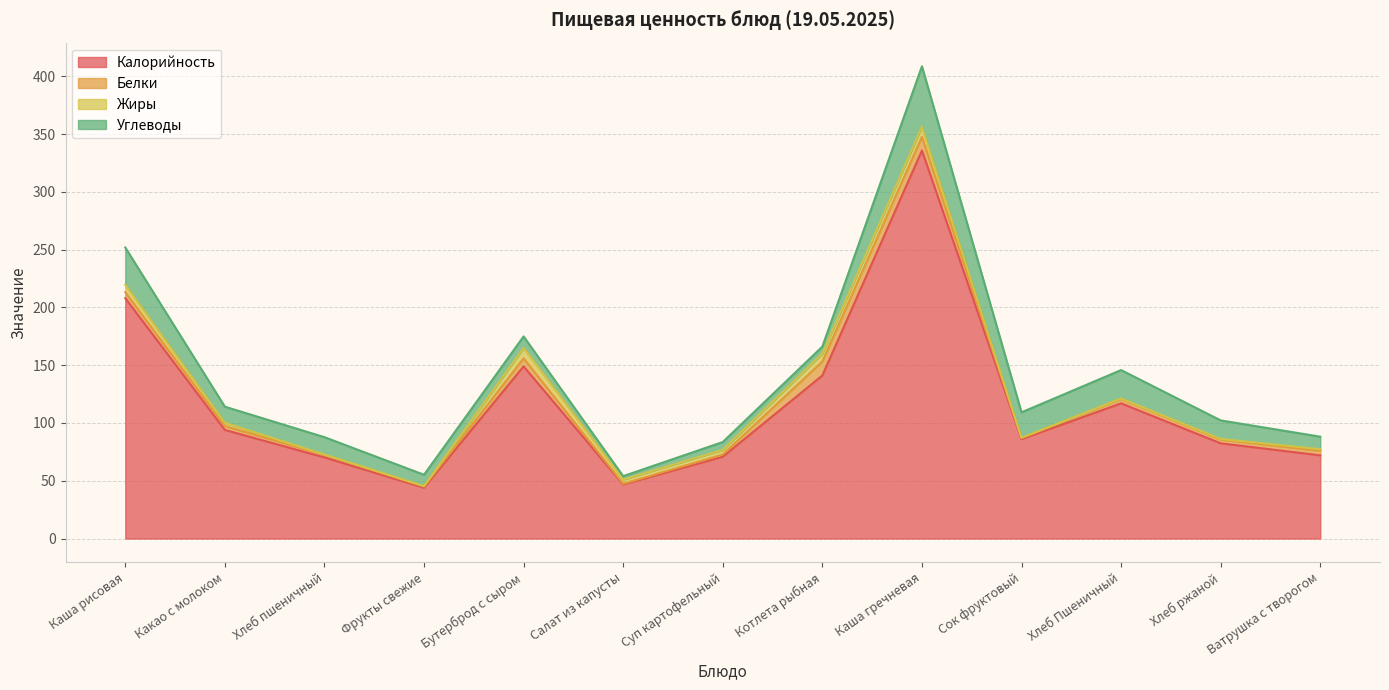

The Белки series shows 0.1 at Салат из капусты. True or false?

False